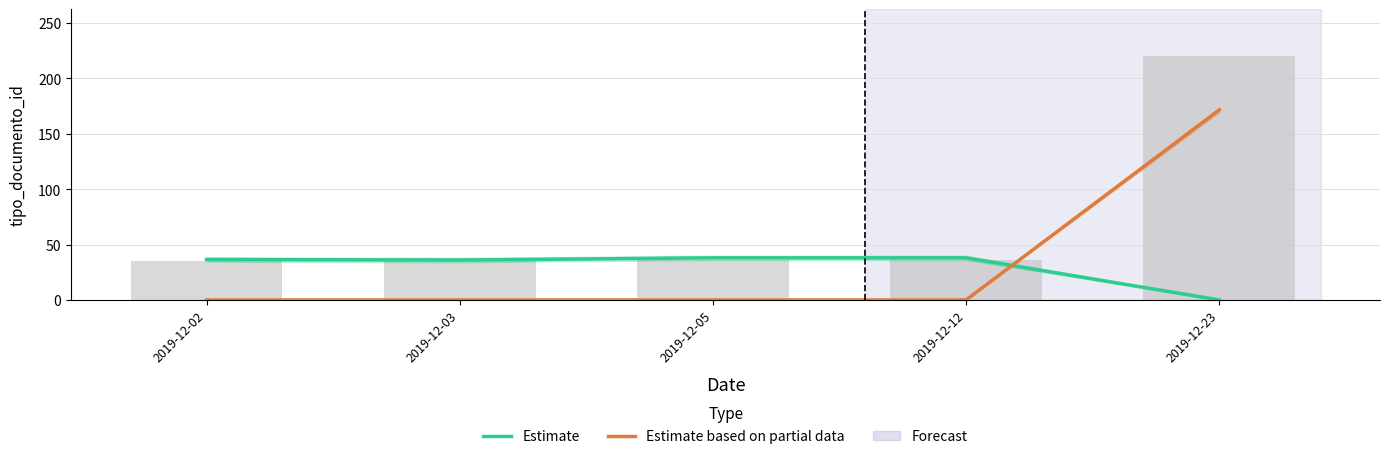

How many values in the Estimate series are below 36?

1